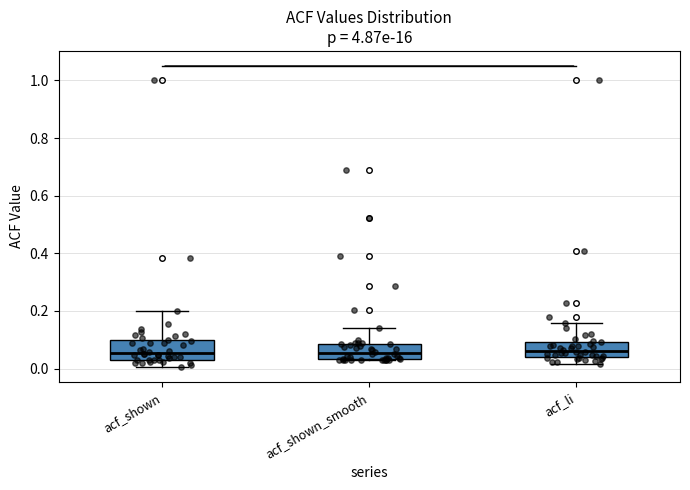

Reading left to right, read every box against the y-axis: the position of its median line, the range the box covers, and the ends of its whiskers. The values are not printed on the chart, so give them approximately, as read against the axis.

acf_shown: median 0.06, box 0.04 to 0.10, whiskers 0.00 to 0.20
acf_shown_smooth: median 0.06, box 0.04 to 0.08, whiskers 0.02 to 0.14
acf_li: median 0.06, box 0.04 to 0.10, whiskers 0.02 to 0.16